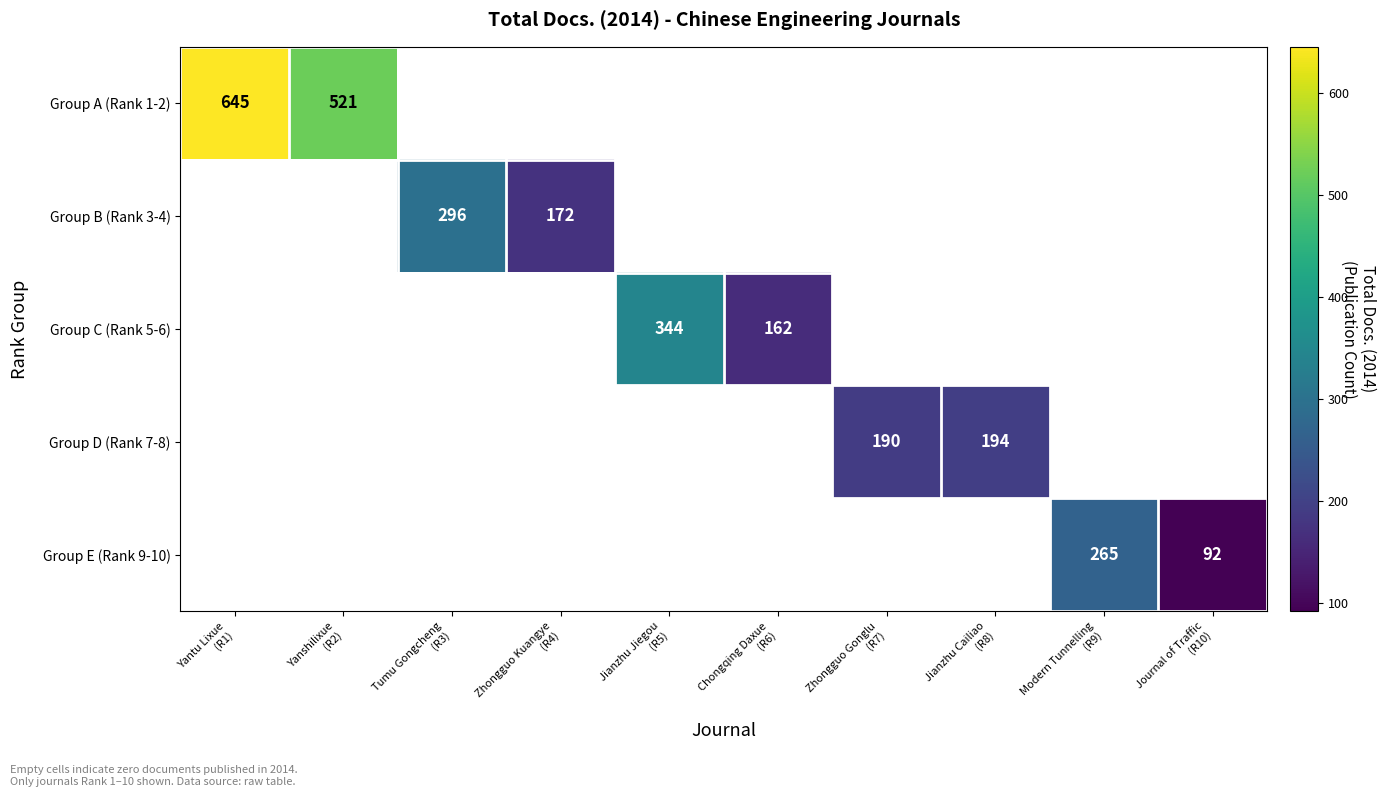

What is the maximum value shown in the chart?

645.0